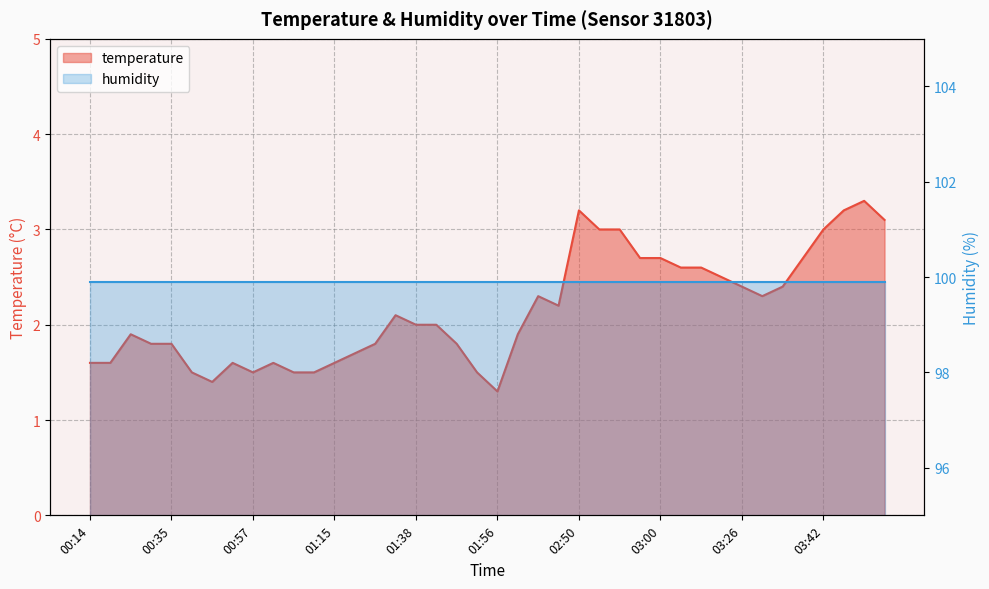

What is the approximate value at 01:00?

1.6